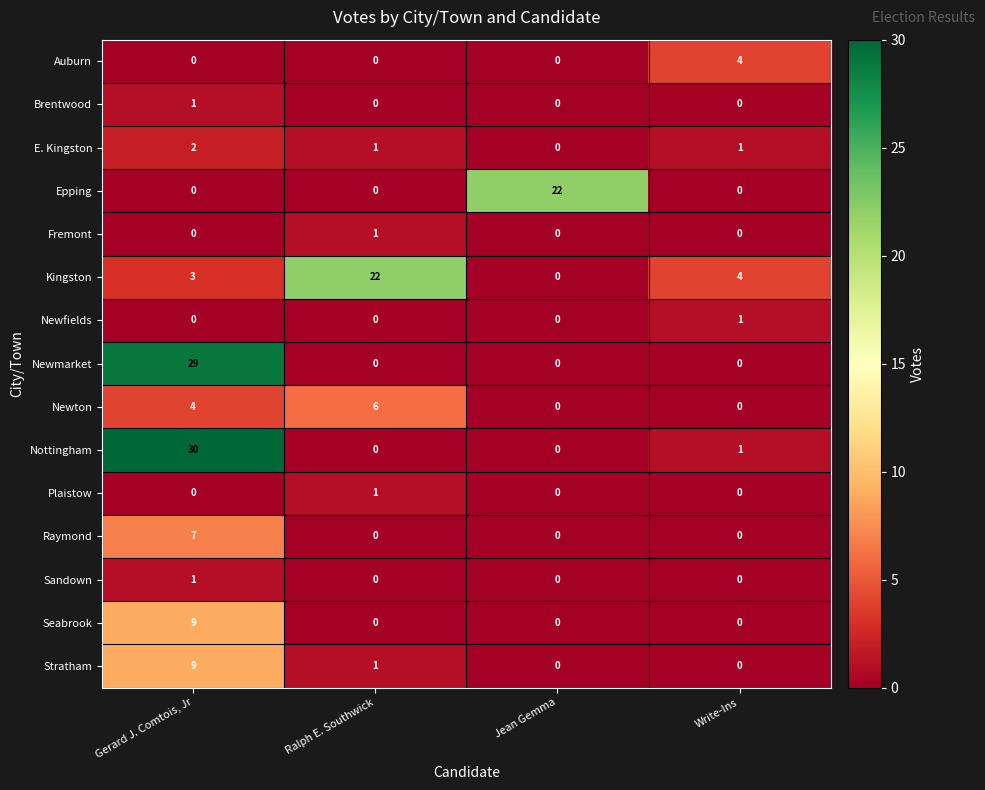

Read the Epping value at Jean Gemma.

22